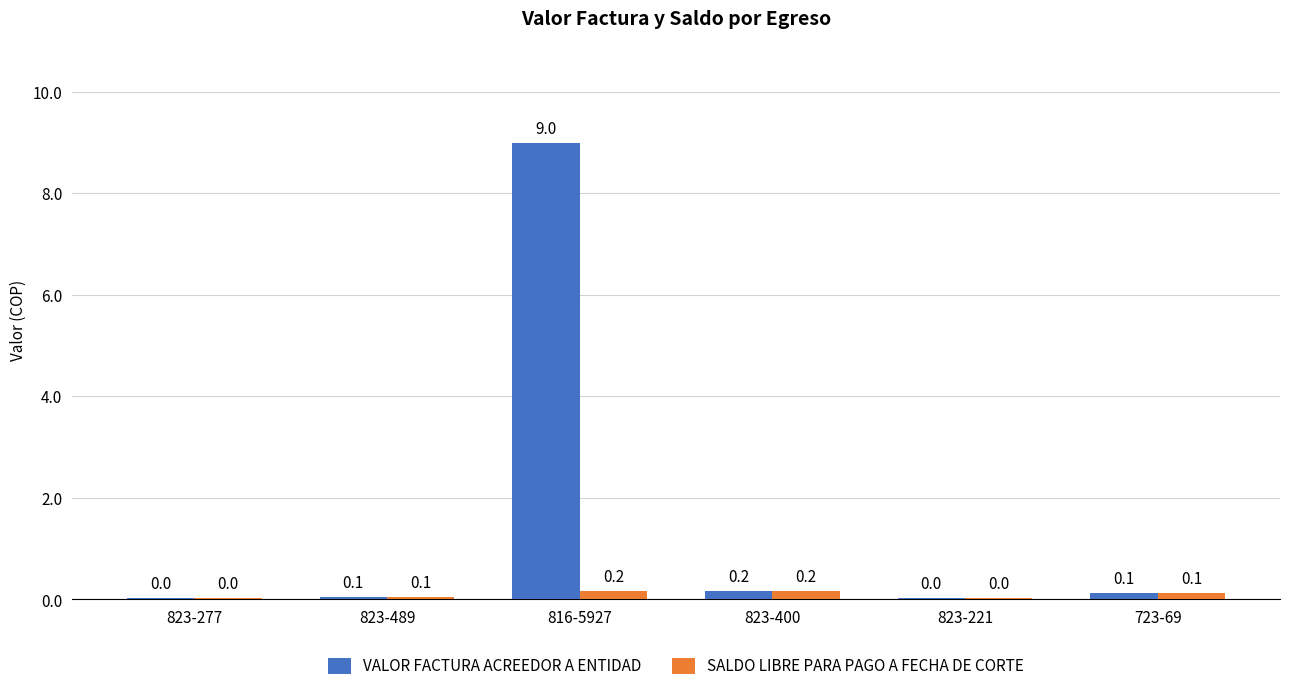

At 823-221, list the series in order from smallest to largest.

VALOR FACTURA ACREEDOR A ENTIDAD, SALDO LIBRE PARA PAGO A FECHA DE CORTE